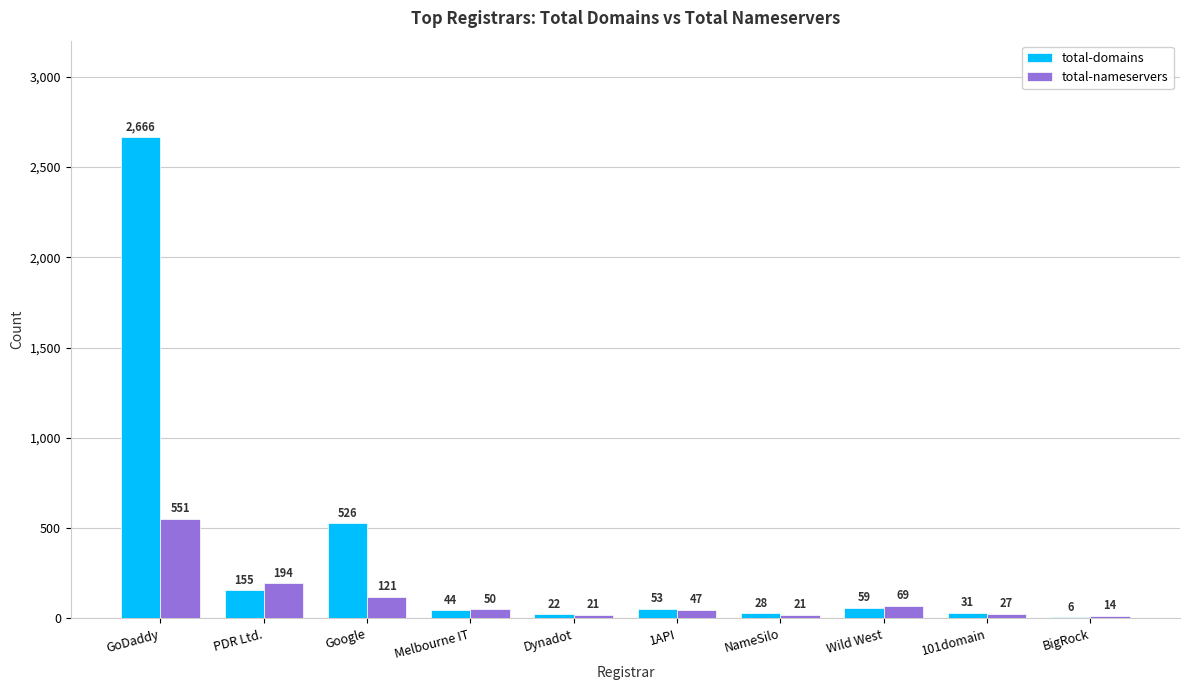

What are all the series names shown in the legend?

total-domains, total-nameservers